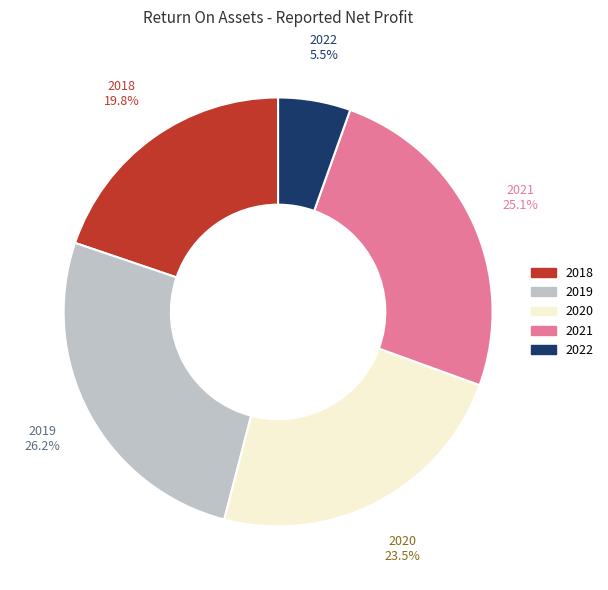

To the nearest percent, what is the difference between the 2022 and 2019 slice percentages?

21%